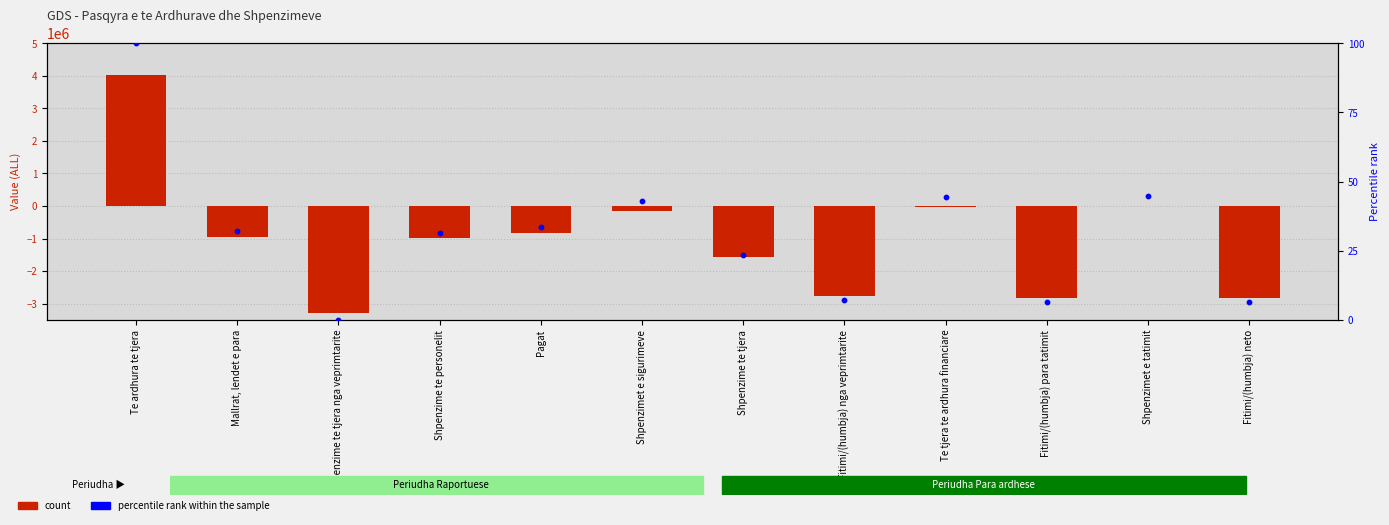

Which series has the widest spread of Y values?

count